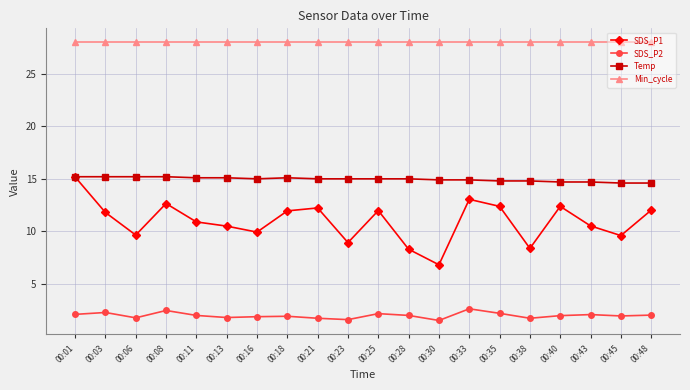

What is the maximum value for Temp?

15.2